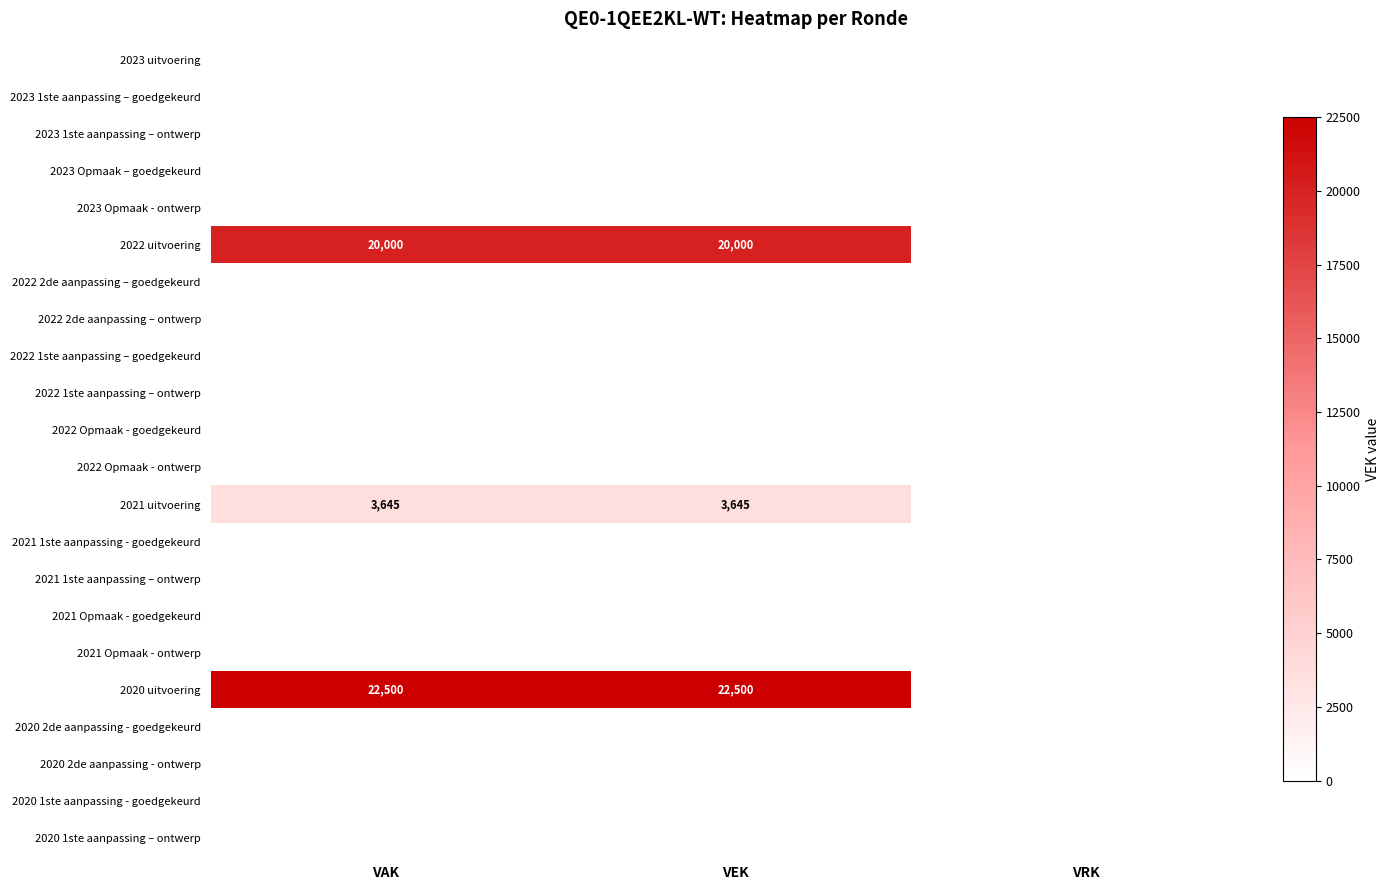

True or false: 2020 uitvoering has a value of 10585 at VEK.

False